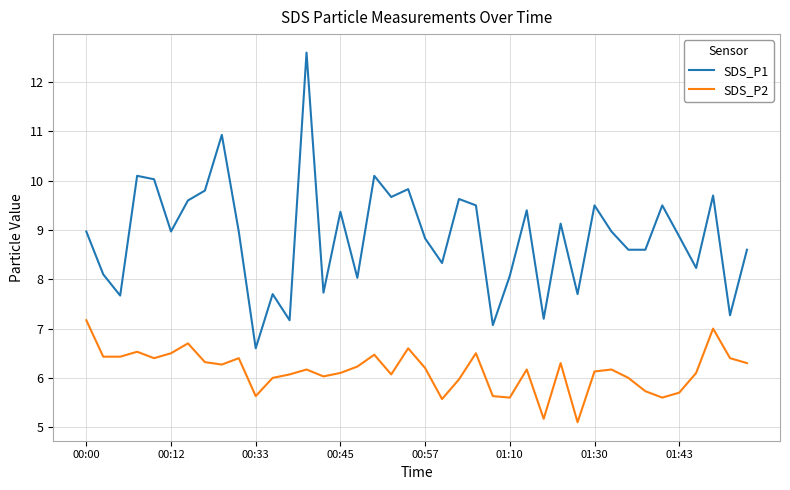

Which series has the largest total across all categories?

SDS_P1